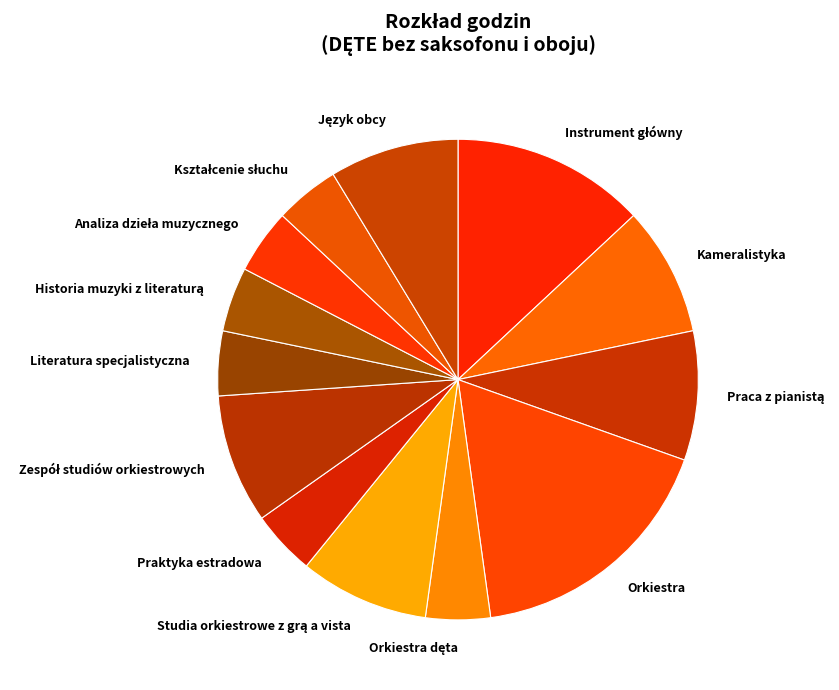

Which category has the biggest portion of the pie?

Orkiestra